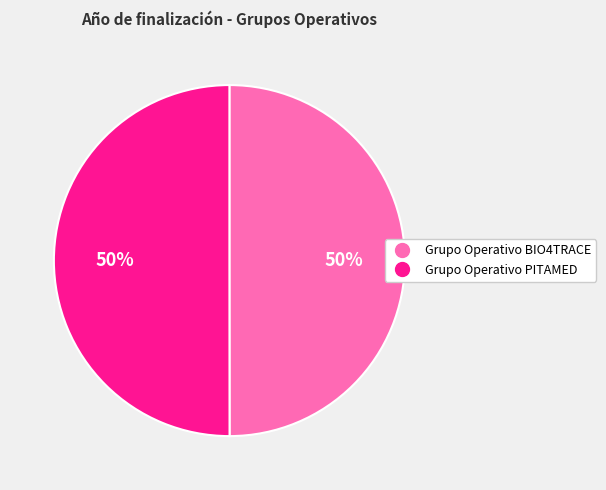

To the nearest percent, what percentage of the pie is Grupo Operativo BIO4TRACE?

50%